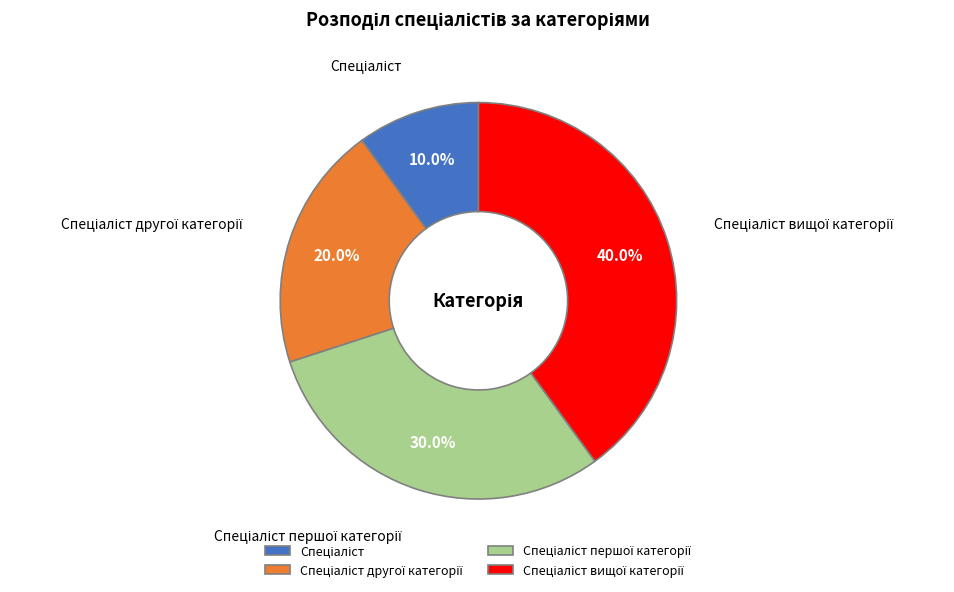

To the nearest percent, what is the difference between the largest and smallest slice percentages?

30%